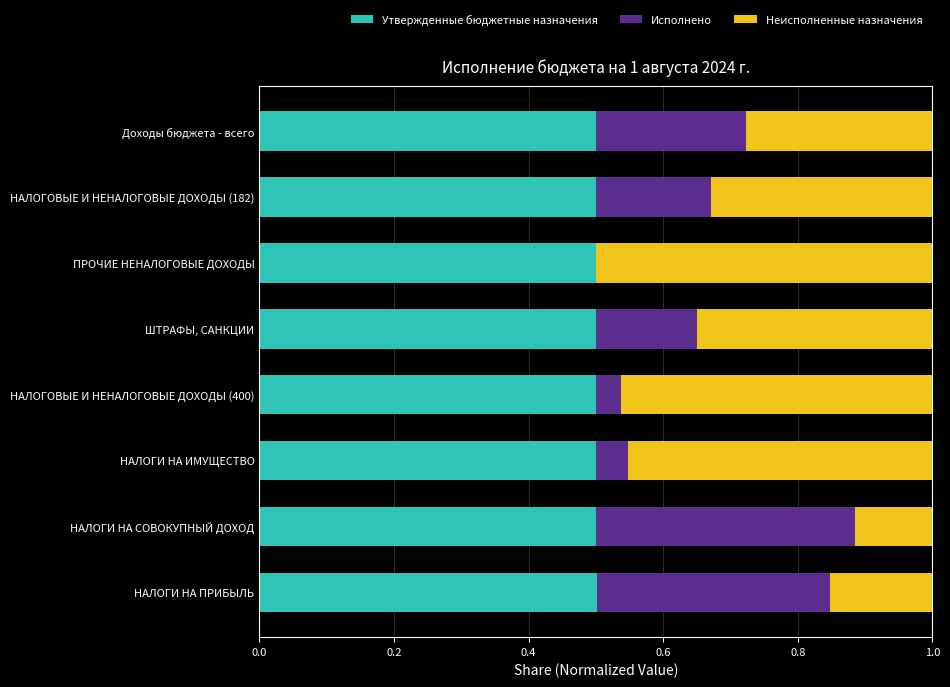

How many distinct data groups are displayed?

3